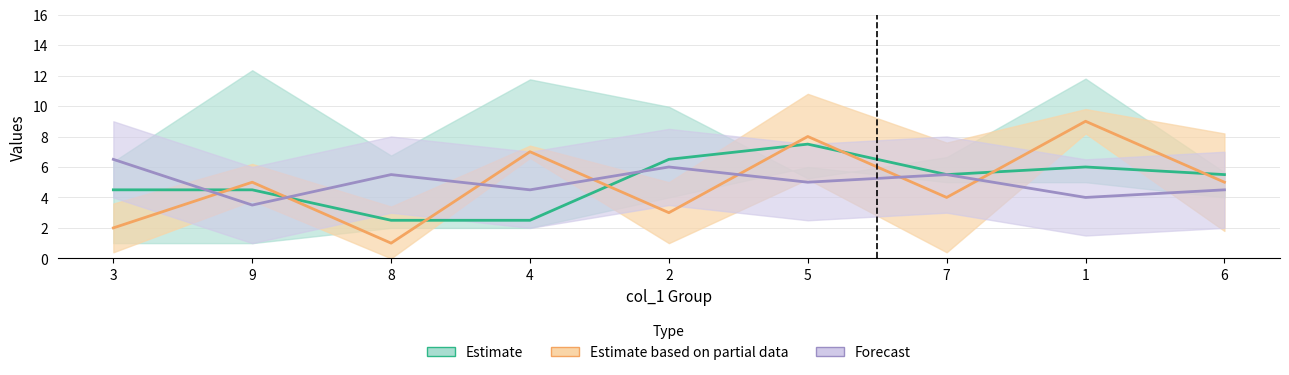

In col_7, how many points are higher than both neighbors (excluding endpoints)?

3